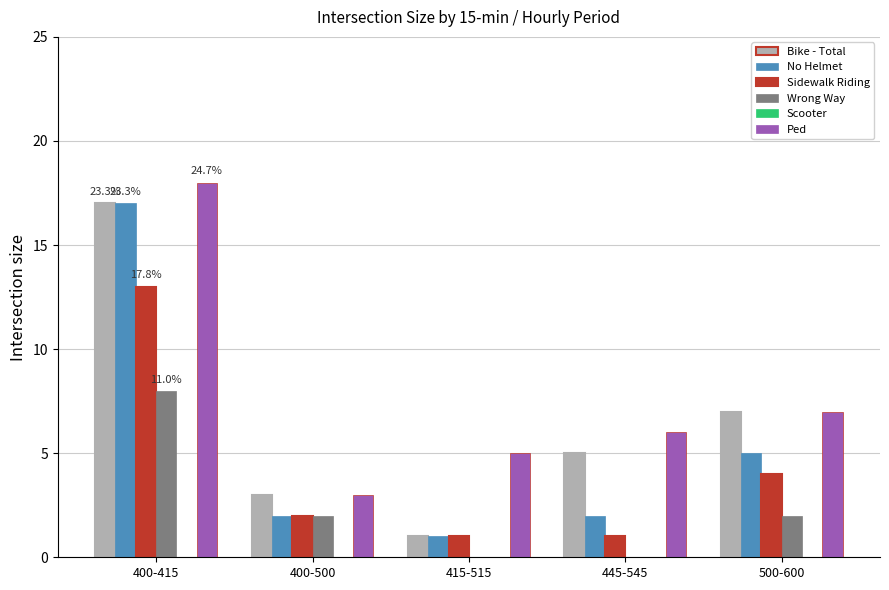

Reading left to right, list all the values displayed in this chart.

Bike - Total: 400-415=17	400-500=3	415-515=1	445-545=5	500-600=7
No Helmet: 400-415=17	400-500=2	415-515=1	445-545=2	500-600=5
Sidewalk Riding: 400-415=13	400-500=2	415-515=1	445-545=1	500-600=4
Wrong Way: 400-415=8	400-500=2	415-515=0	445-545=0	500-600=2
Ped: 400-415=18	400-500=3	415-515=5	445-545=6	500-600=7